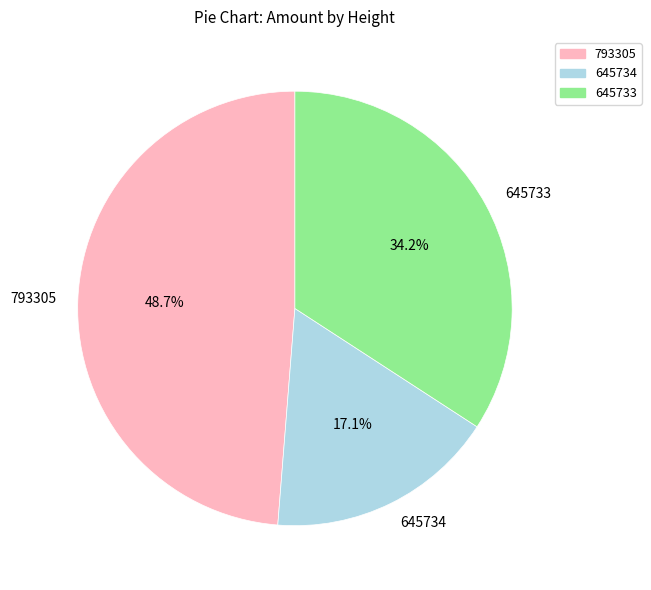

To the nearest percent, what is the difference between the 645734 and 645733 slice percentages?

17%